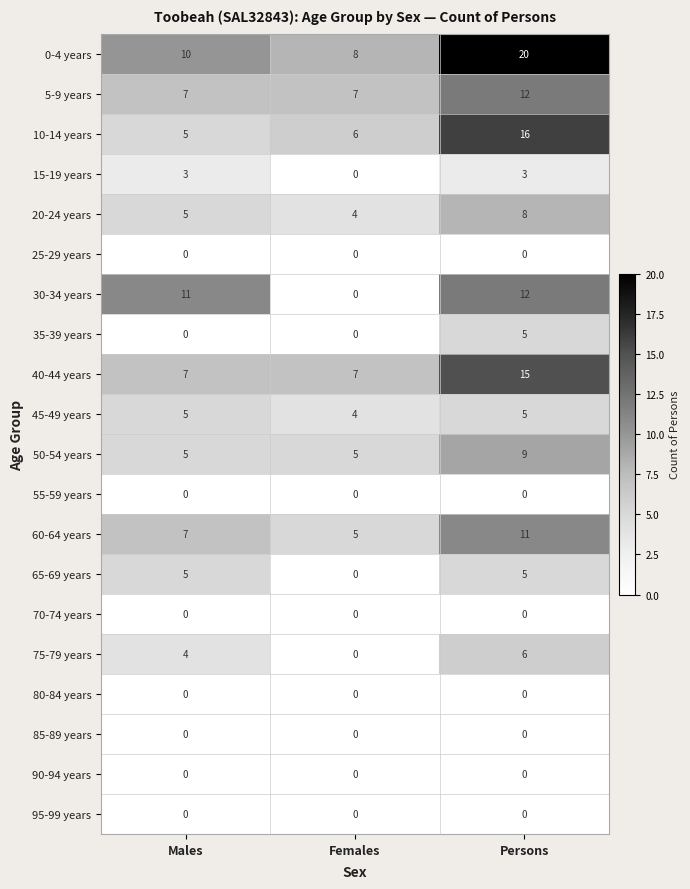

Count the number of data series in this chart.

20